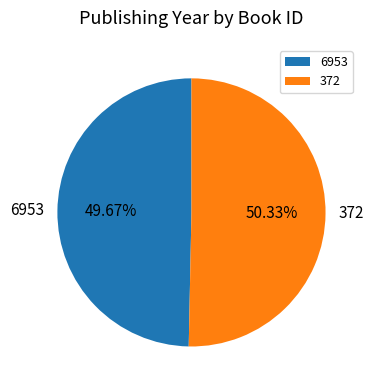

How many segments does this pie chart have?

2